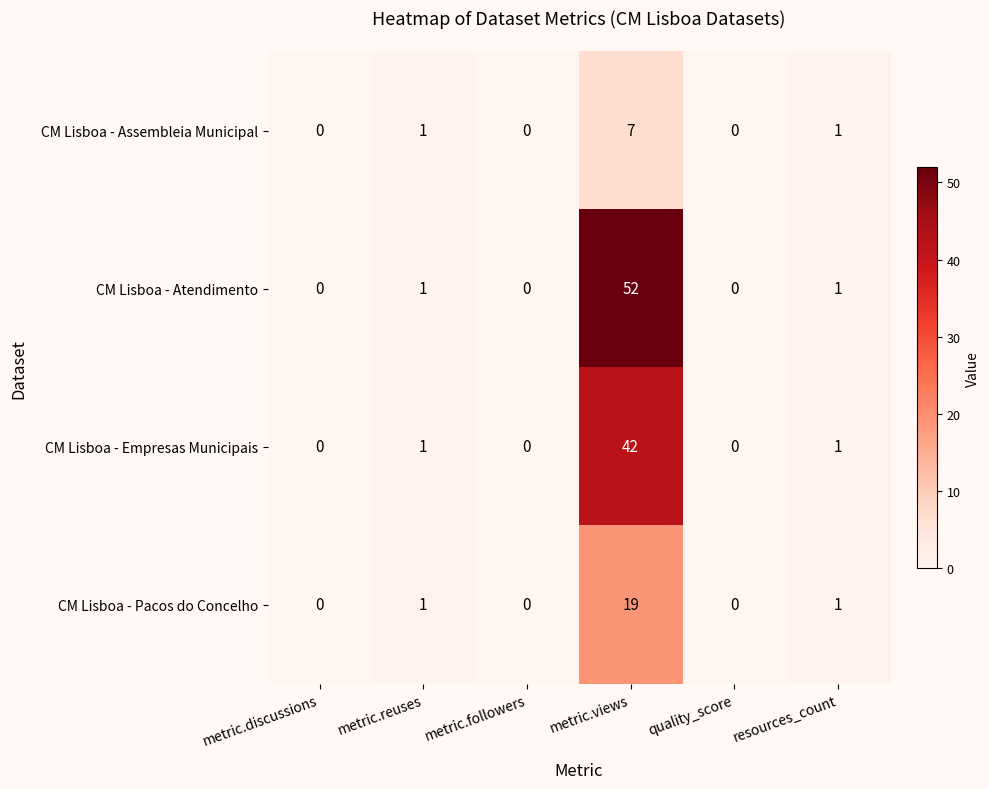

Reading left to right, extract all data points from this chart.

CM Lisboa - Assembleia Municipal: 0	1	0	7	0	1
CM Lisboa - Atendimento: 0	1	0	52	0	1
CM Lisboa - Empresas Municipais: 0	1	0	42	0	1
CM Lisboa - Pacos do Concelho: 0	1	0	19	0	1